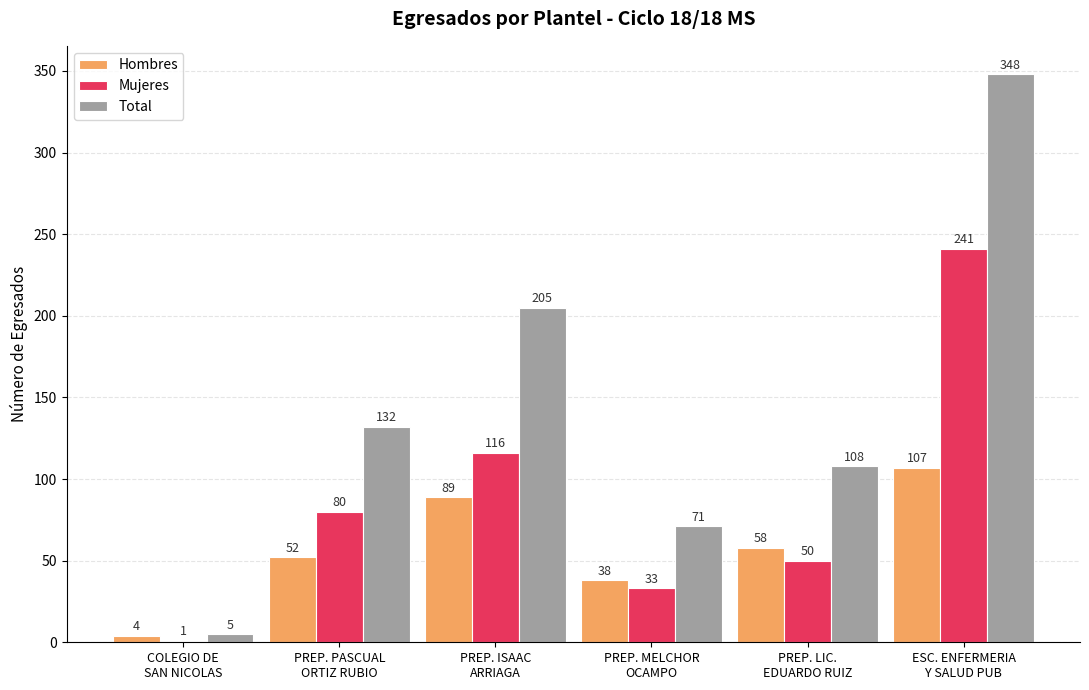

Reading left to right, extract all data points from this chart.

Hombres: COLEGIO DE
SAN NICOLAS=4	PREP. PASCUAL
ORTIZ RUBIO=52	PREP. ISAAC
ARRIAGA=89	PREP. MELCHOR
OCAMPO=38	PREP. LIC.
EDUARDO RUIZ=58	ESC. ENFERMERIA
Y SALUD PUB=107
Mujeres: COLEGIO DE
SAN NICOLAS=1	PREP. PASCUAL
ORTIZ RUBIO=80	PREP. ISAAC
ARRIAGA=116	PREP. MELCHOR
OCAMPO=33	PREP. LIC.
EDUARDO RUIZ=50	ESC. ENFERMERIA
Y SALUD PUB=241
Total: COLEGIO DE
SAN NICOLAS=5	PREP. PASCUAL
ORTIZ RUBIO=132	PREP. ISAAC
ARRIAGA=205	PREP. MELCHOR
OCAMPO=71	PREP. LIC.
EDUARDO RUIZ=108	ESC. ENFERMERIA
Y SALUD PUB=348